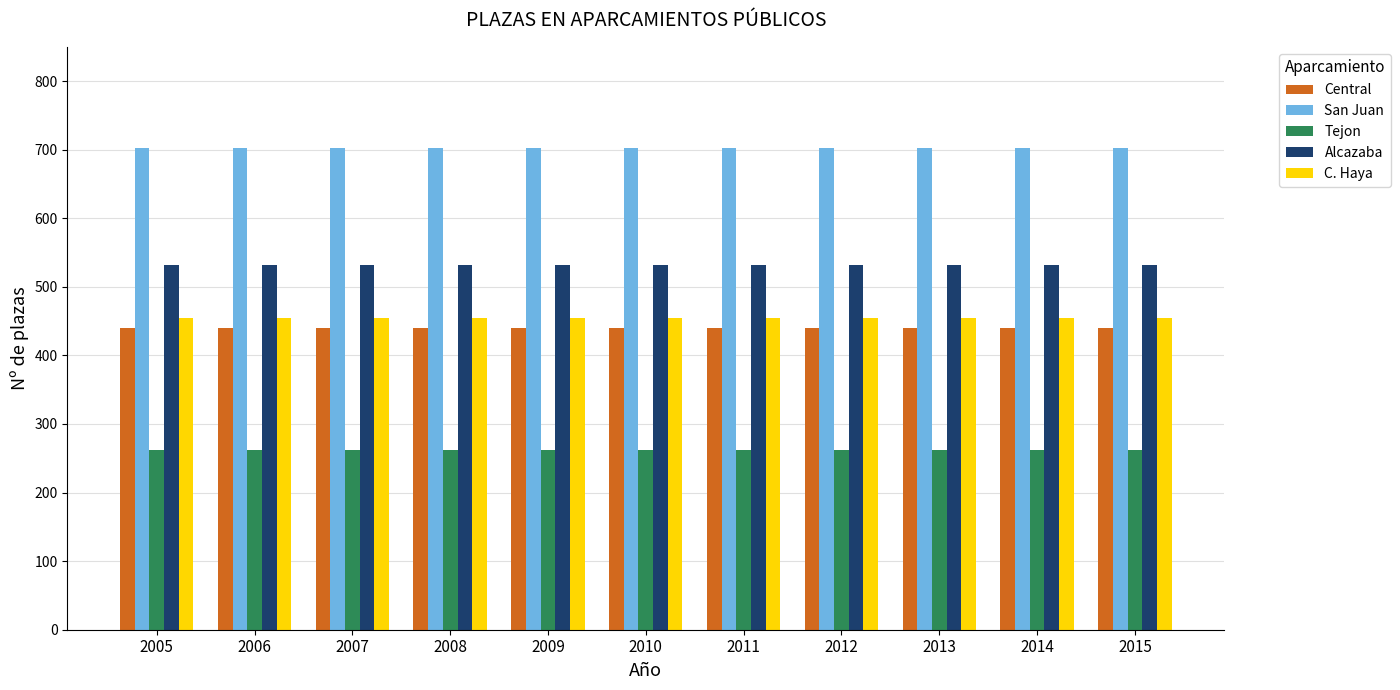

The value of San Juan at 2006 is 702. True or false?

True